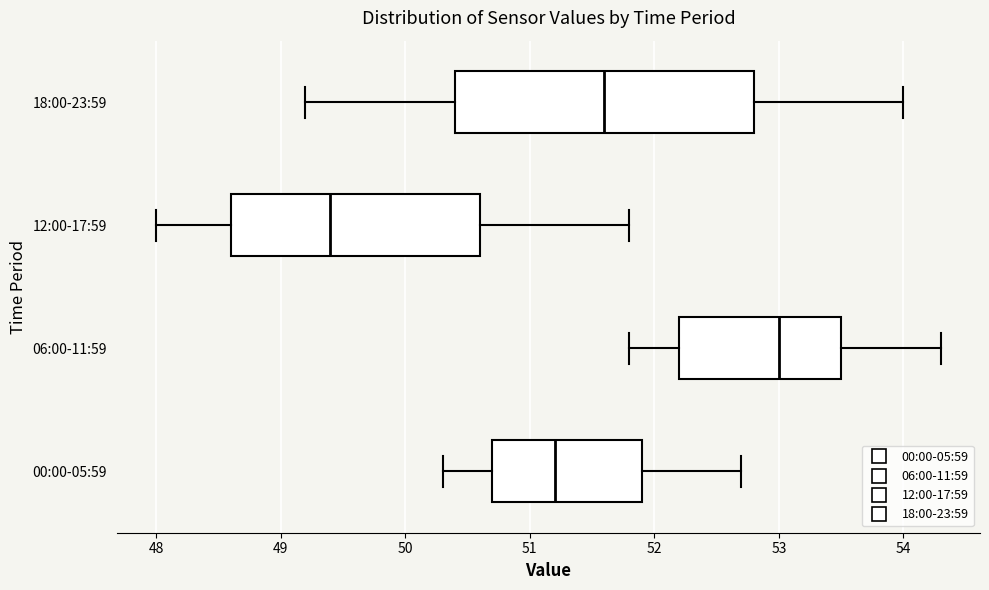

Where does the right whisker of the box for 12:00-17:59 end on the x-axis? The values are not printed on the chart, so give them approximately, as read against the axis.

51.8